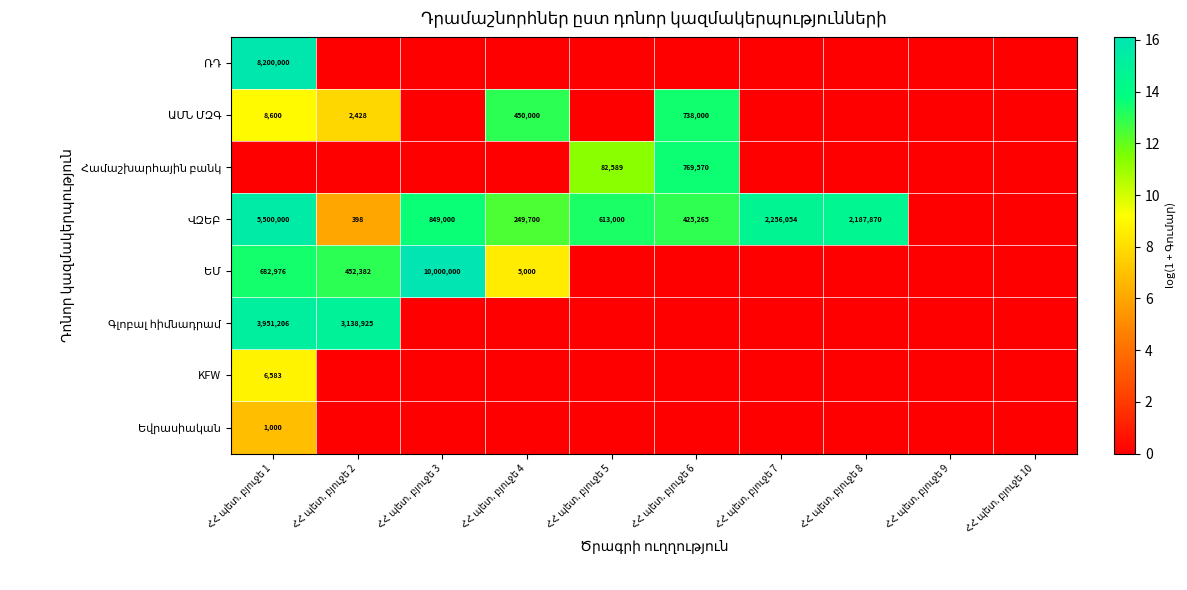

True or false: ԱՄՆ ՄԶԳ has a value of 0.0 at ՀՀ պետ. բյուջե 5.

True